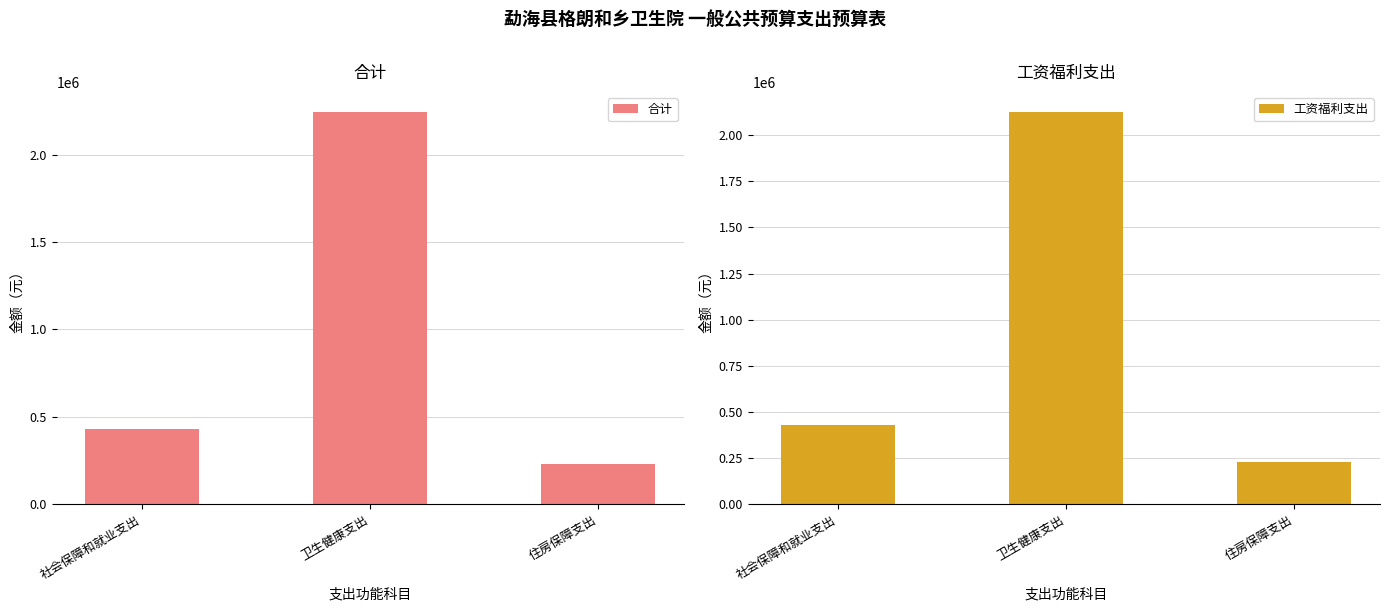

Where does the 合计 series first go above 428637?

社会保障和就业支出